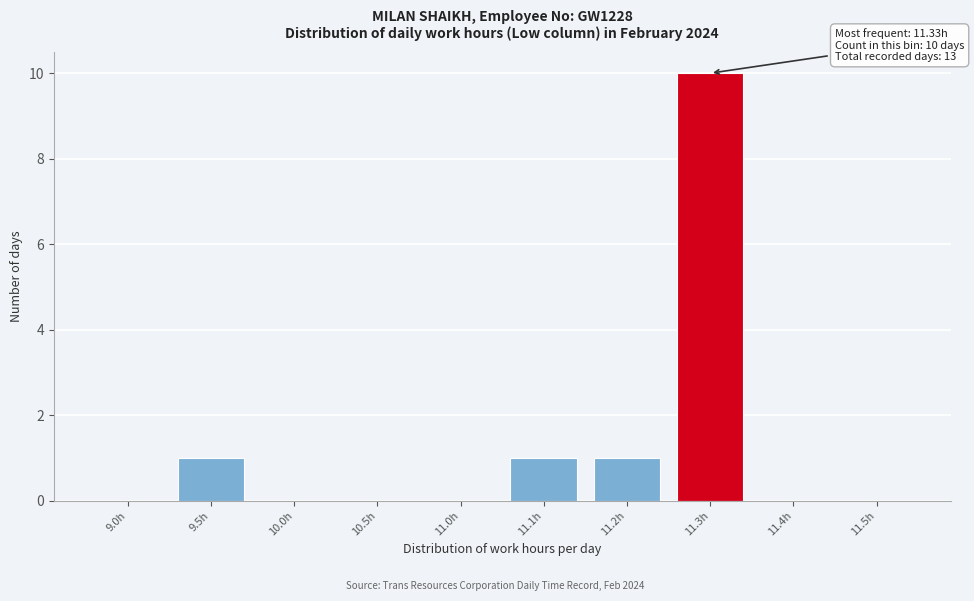

Reading right to left, transcribe all the data shown in this chart.

11.5h=0	11.4h=0	11.3h=10	11.2h=1	11.1h=1	11.0h=0	10.5h=0	10.0h=0	9.5h=1	9.0h=0